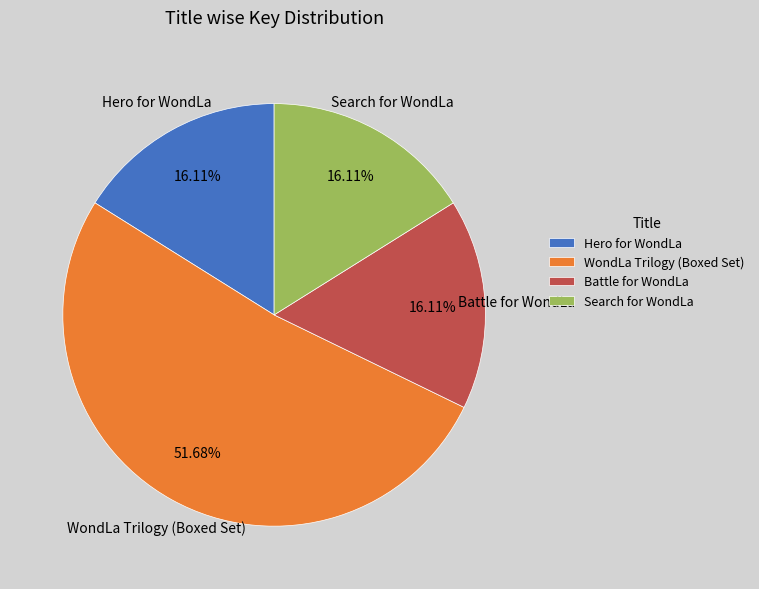

Is it true that Hero for WondLa is 16% of the pie?

True